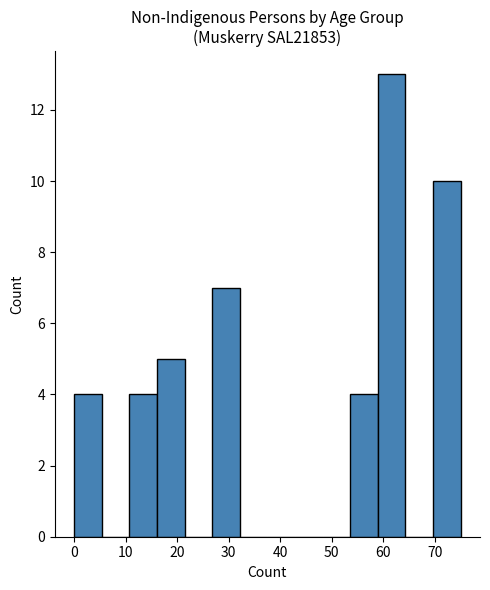

Which range on the x-axis has the tallest bar?

59 to 64